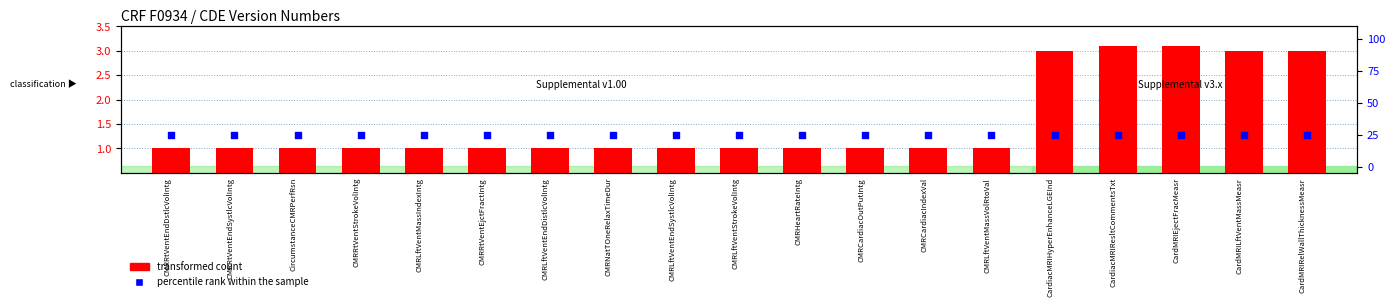

At which category is the sum across all series the highest?

CardiacMRIResltCommentsTxt